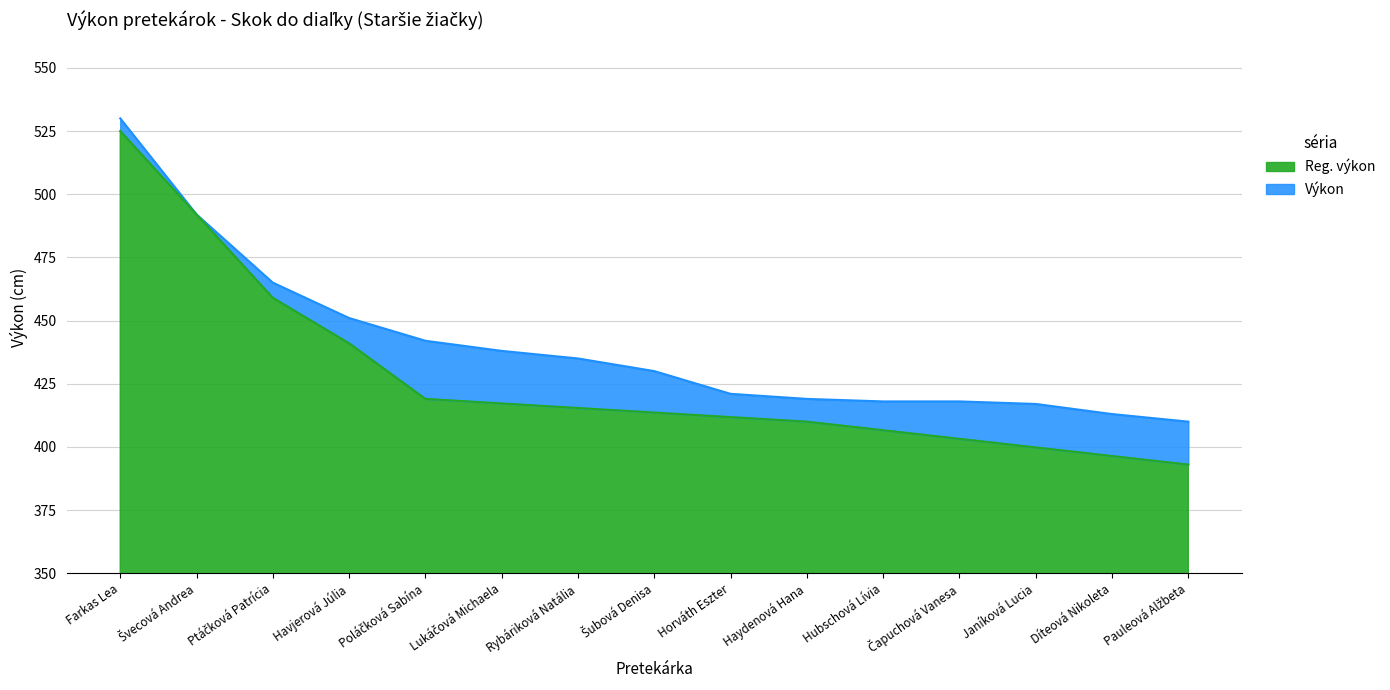

What is the label of the 12th point from the left?

Čapuchová Vanesa